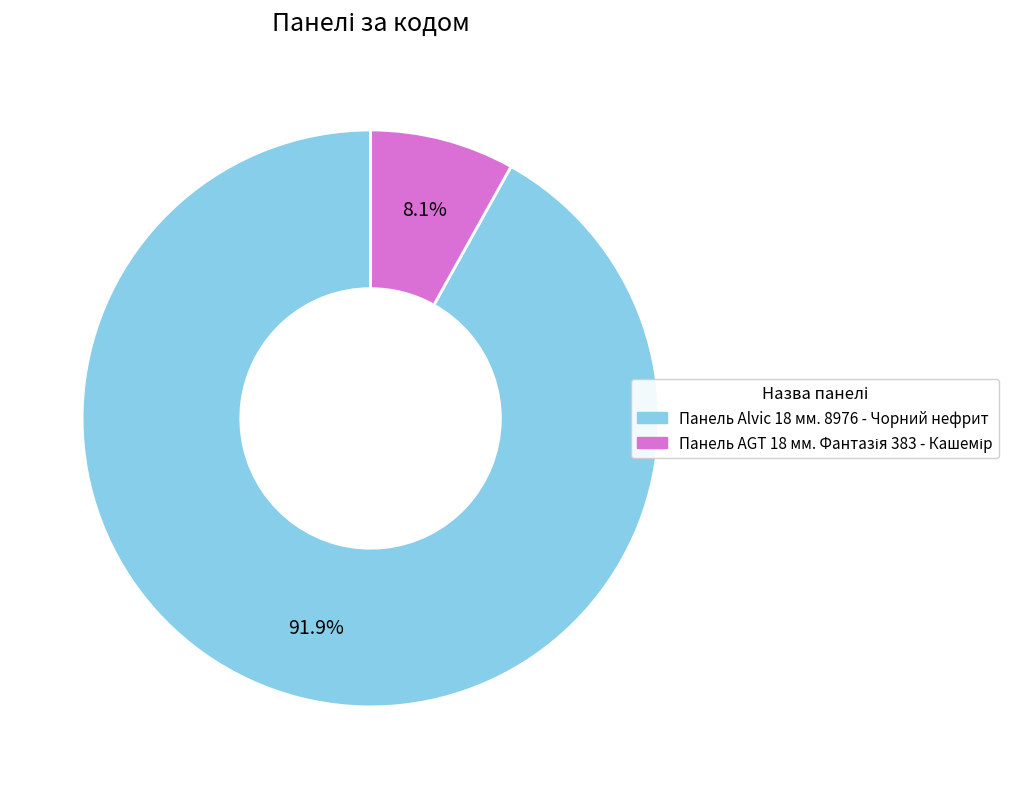

Which category accounts for the majority?

Панель Alvic 18 мм. 8976 - Чорний нефрит